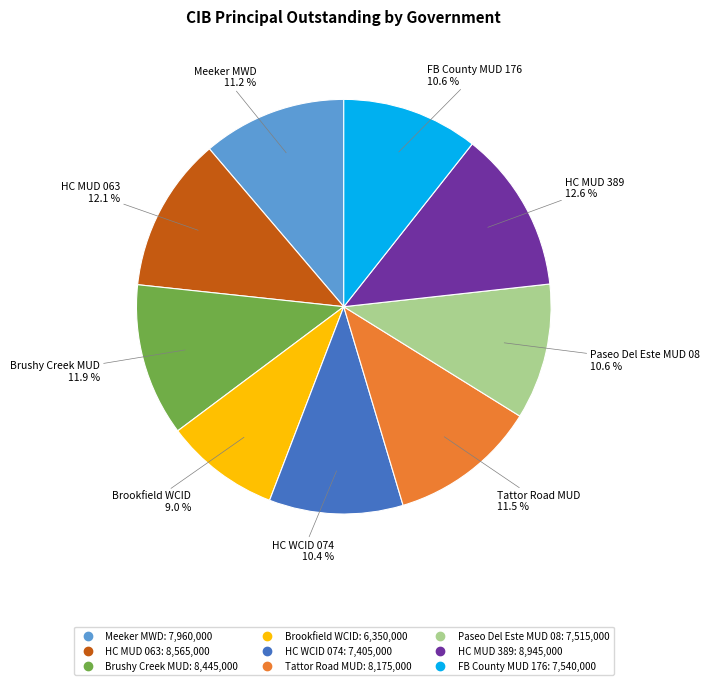

Is there a majority slice in this chart?

No